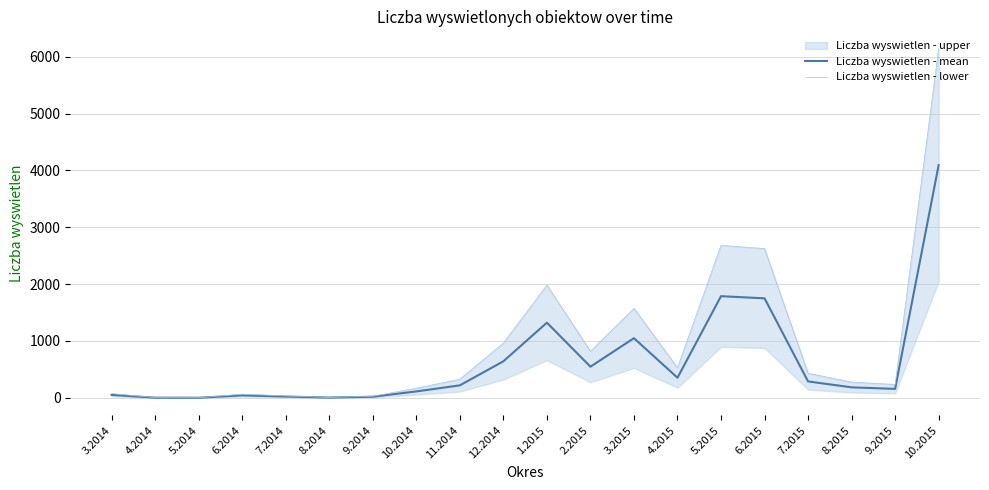

True or false: Liczba wyswietlen - mean has a value of 14 at 6.2014.

False